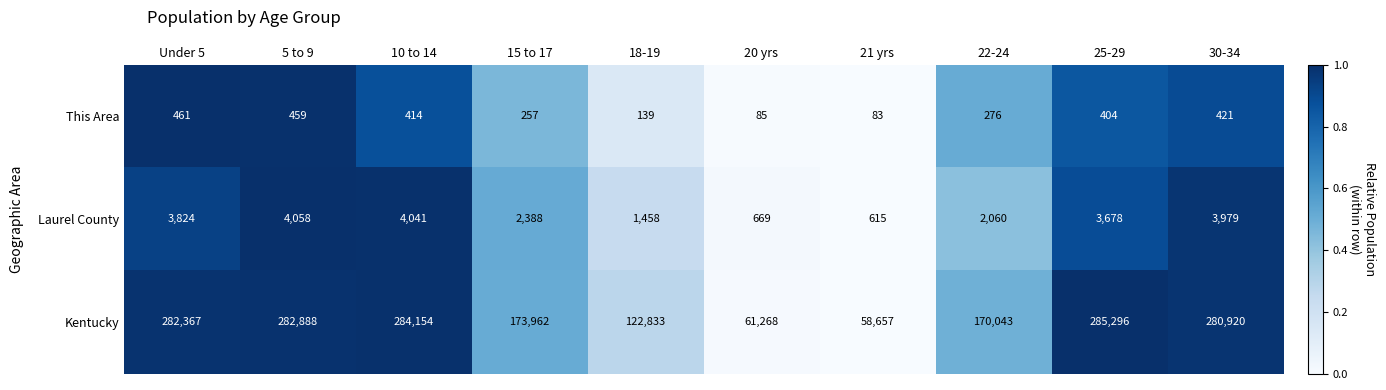

Reading left to right, list all the values displayed in this chart.

This Area: 461	459	414	257	139	85	83	276	404	421
Laurel County: 3824	4058	4041	2388	1458	669	615	2060	3678	3979
Kentucky: 282367	282888	284154	173962	122833	61268	58657	170043	285296	280920